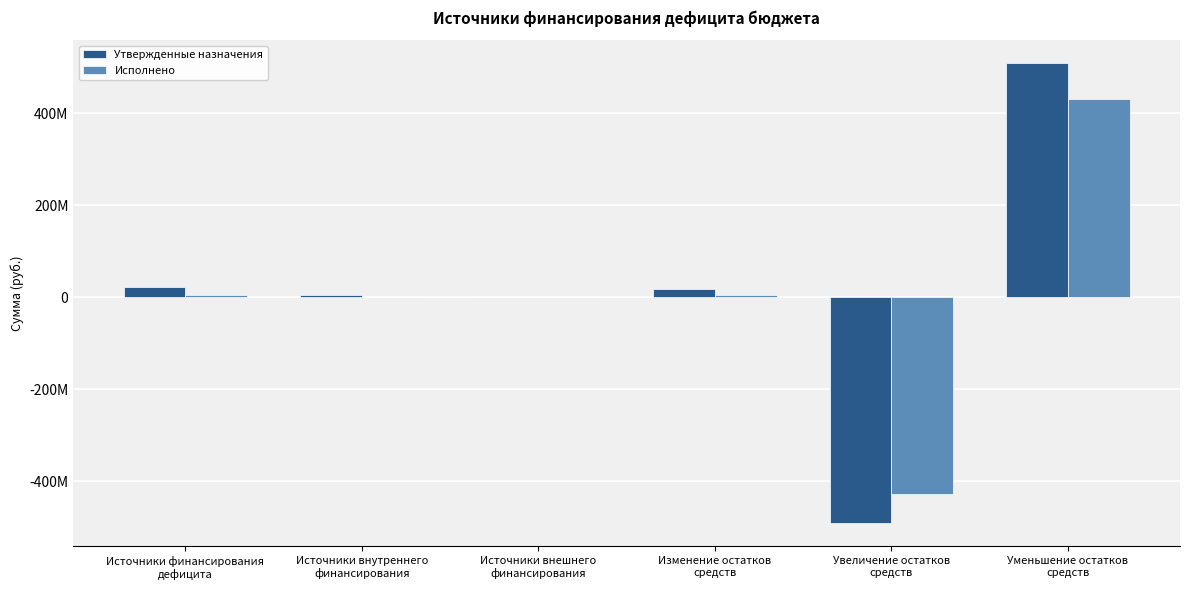

Are the bars grouped side by side (vs. stacked)?

Yes